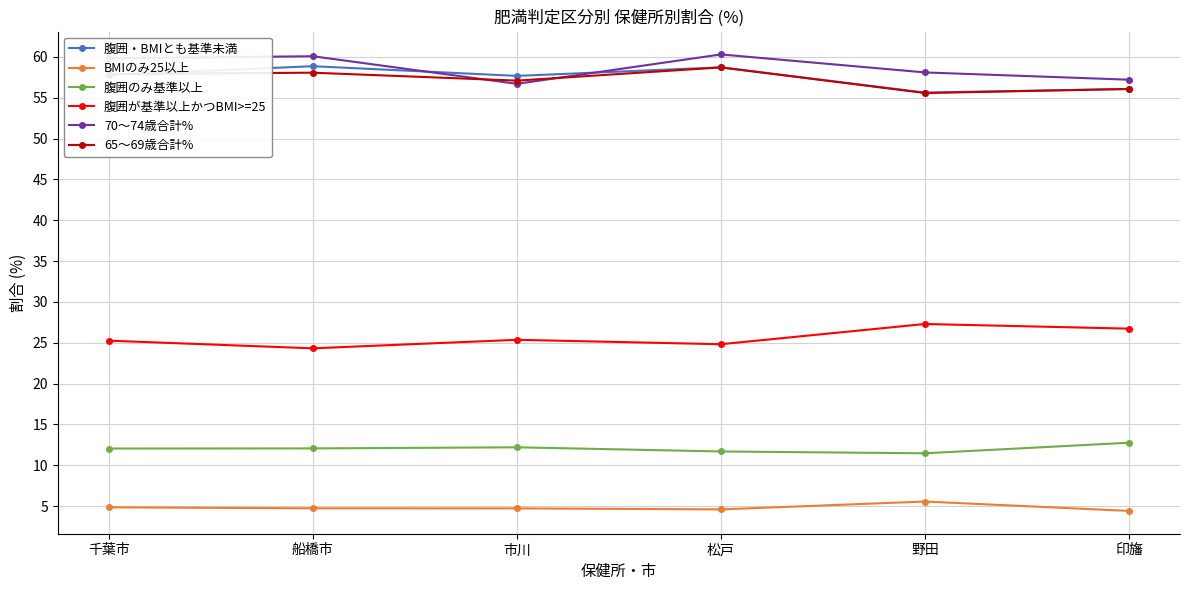

What is the maximum value for 腹囲のみ基準以上?

12.8